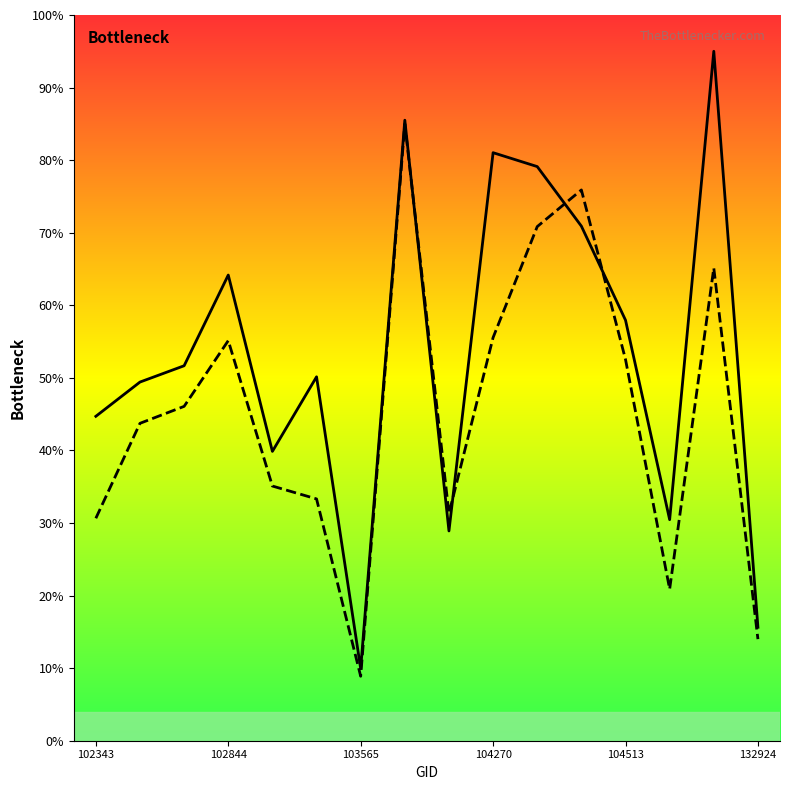

Which series has the largest range (max minus min)?

dnbrad